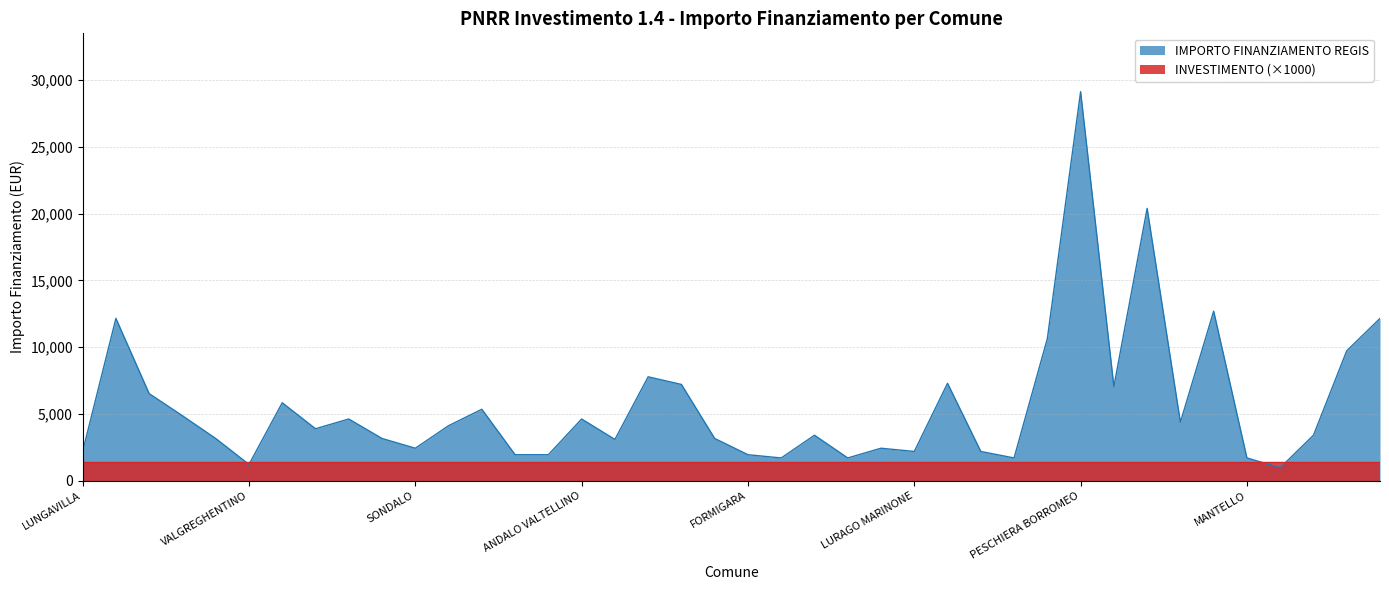

How many lines are shown in the chart?

2